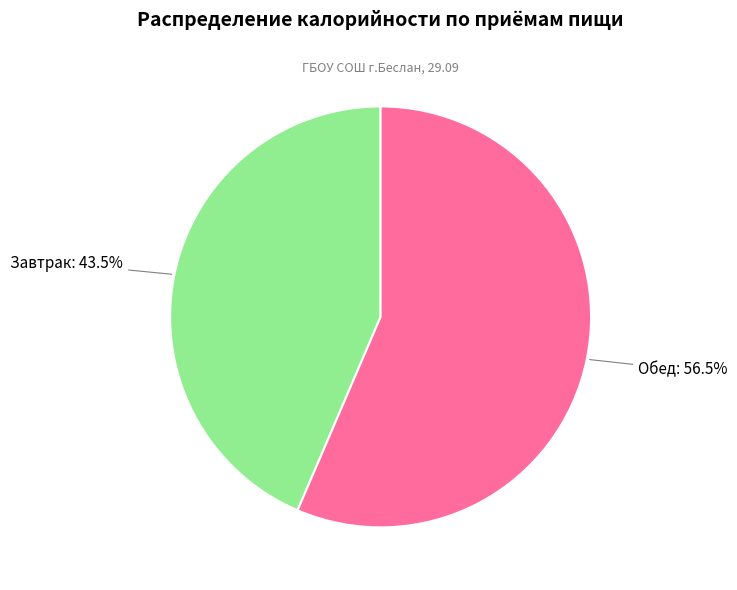

Is there a majority slice in this chart?

Yes